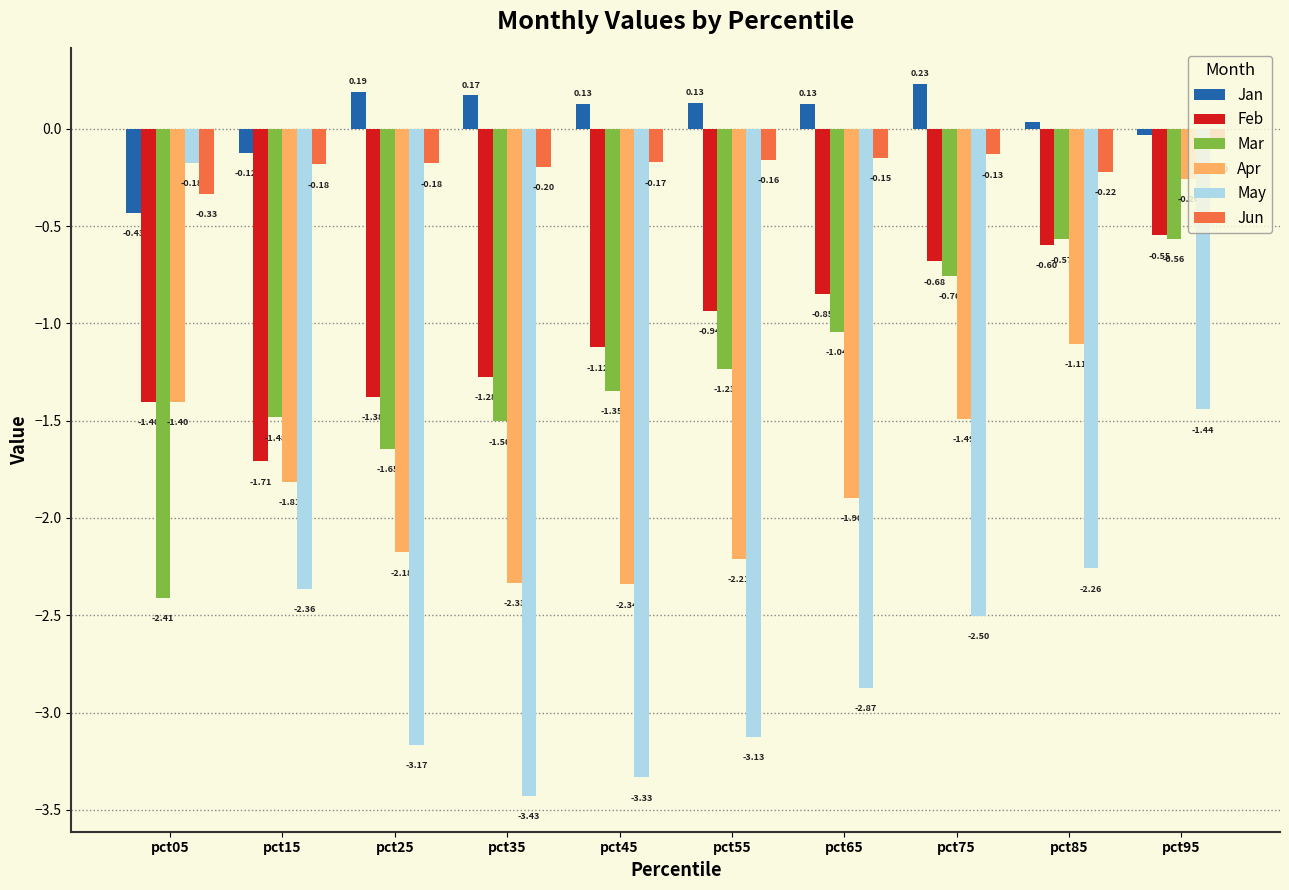

What is the spread (max minus min) of values at pct35?

3.6